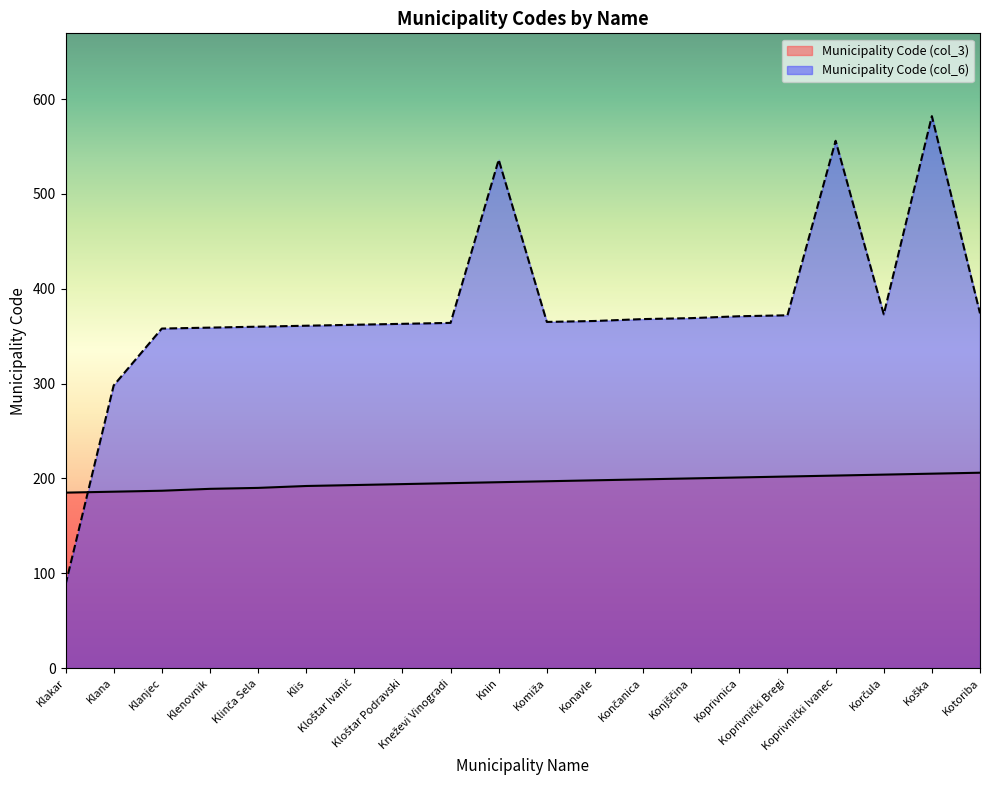

Reading left to right, list all the values displayed in this chart.

Municipality Code (col_3): Klakar=185	Klana=186	Klanjec=187	Klenovnik=189	Klinča Sela=190	Klis=192	Kloštar Ivanić=193	Kloštar Podravski=194	Kneževi Vinogradi=195	Knin=196	Komiža=197	Konavle=198	Končanica=199	Konjščina=200	Koprivnica=201	Koprivnički Bregi=202	Koprivnički Ivanec=203	Korčula=204	Koška=205	Kotoriba=206
Municipality Code (col_6): Klakar=88	Klana=298	Klanjec=358	Klenovnik=359	Klinča Sela=360	Klis=361	Kloštar Ivanić=362	Kloštar Podravski=363	Kneževi Vinogradi=364	Knin=536	Komiža=365	Konavle=366	Končanica=368	Konjščina=369	Koprivnica=371	Koprivnički Bregi=372	Koprivnički Ivanec=556	Korčula=373	Koška=582	Kotoriba=374